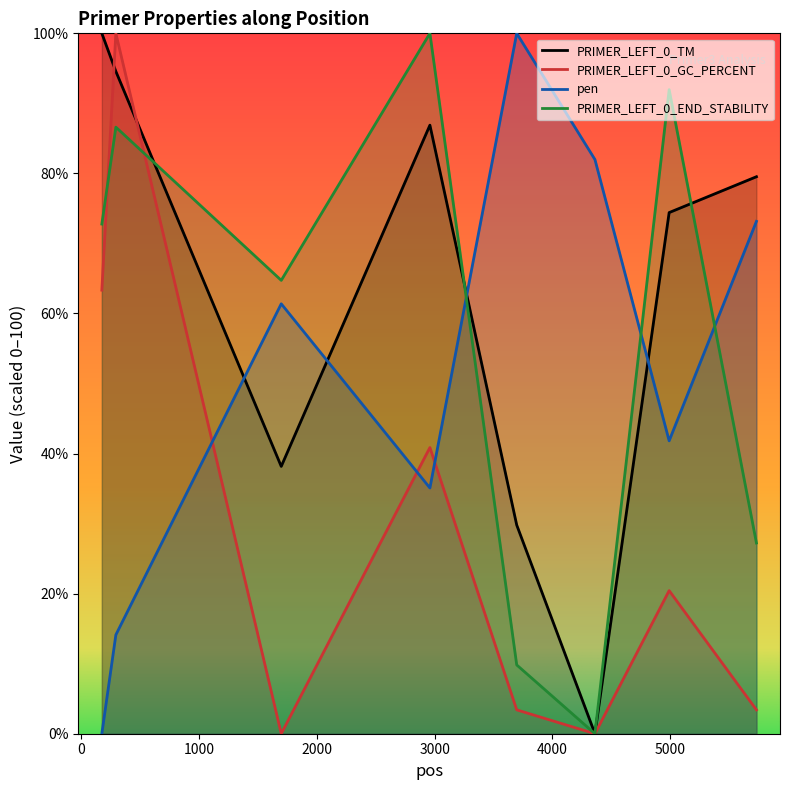

Which series has the largest range (max minus min)?

PRIMER_LEFT_0_TM